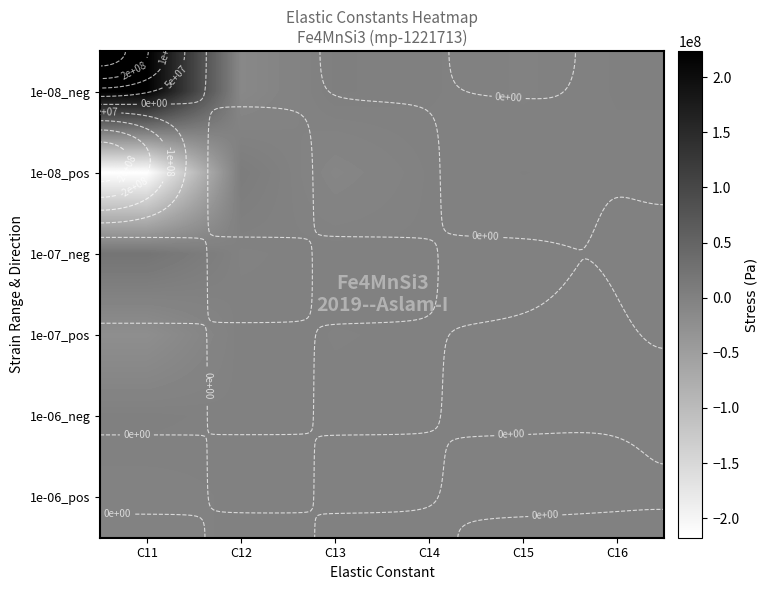

Read the 1e-06_pos value at C13.

-70851.0